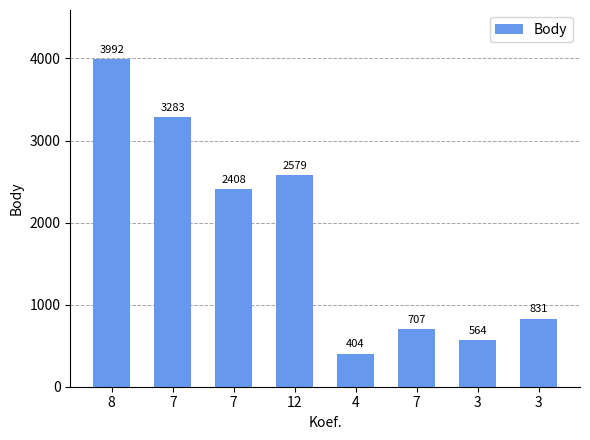

List the labels in order of value, largest first.

8, 7, 12, 7, 3, 7, 3, 4